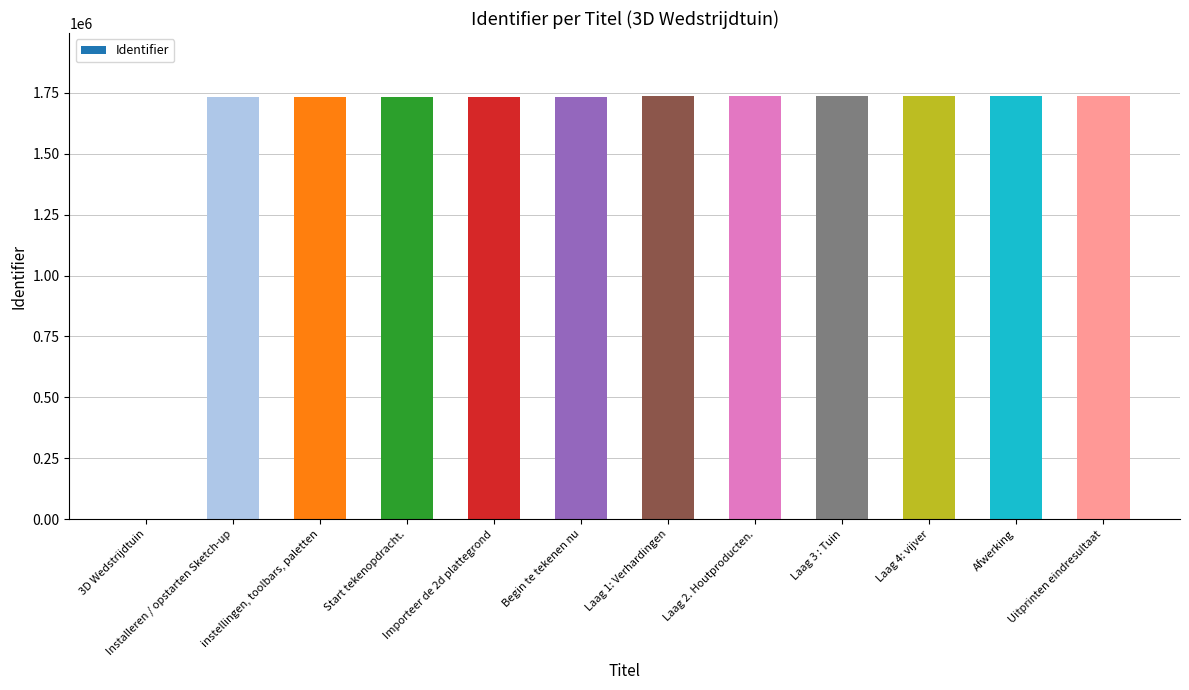

Which has a higher value, Laag 2. Houtproducten. or 3D Wedstrijdtuin?

Laag 2. Houtproducten.